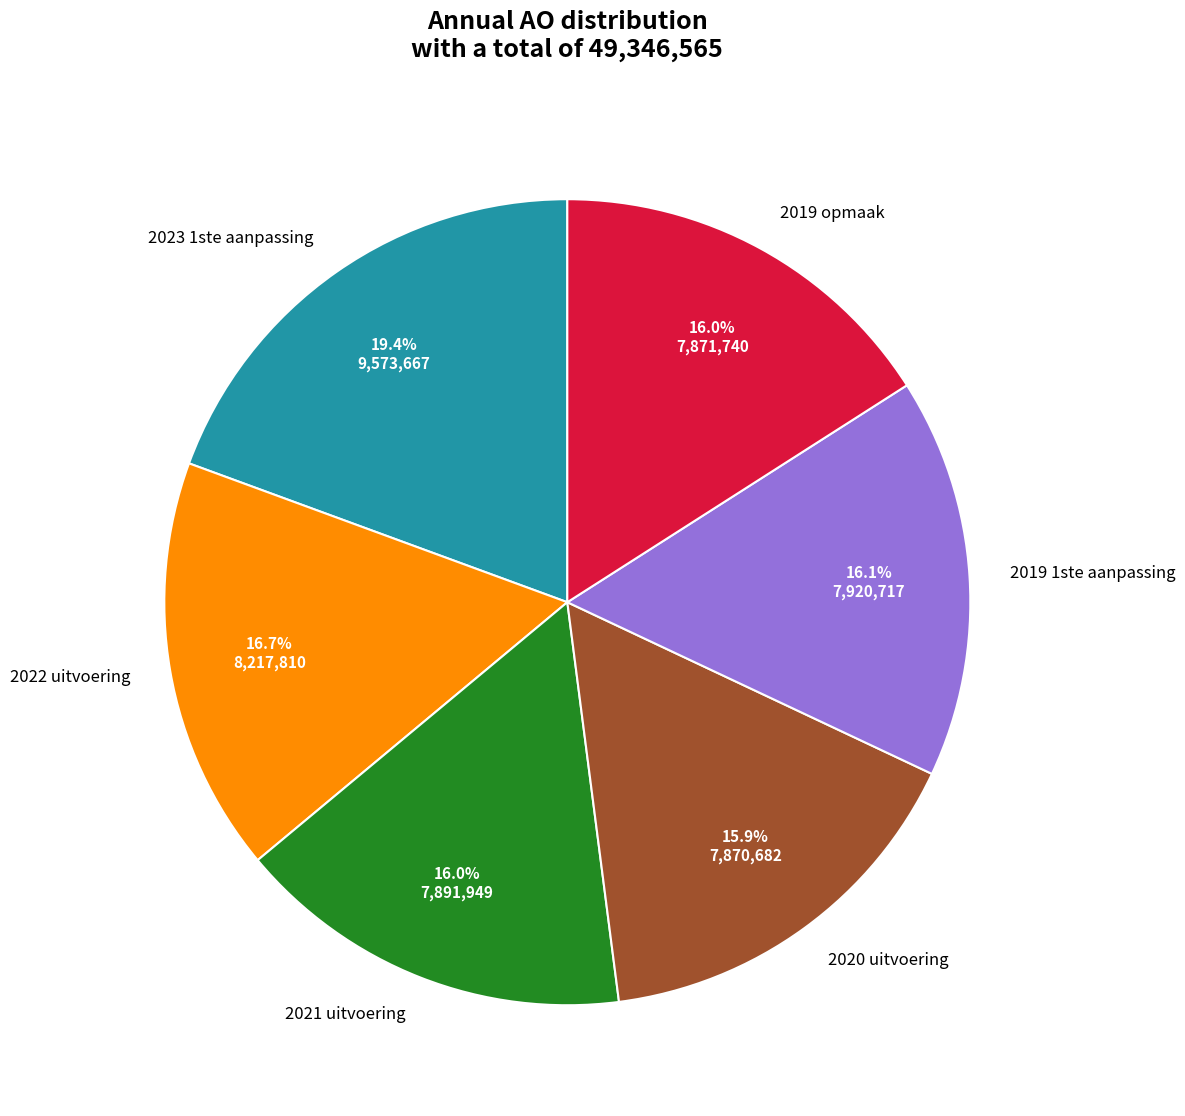

Is 2021 uitvoering the majority of the pie?

No